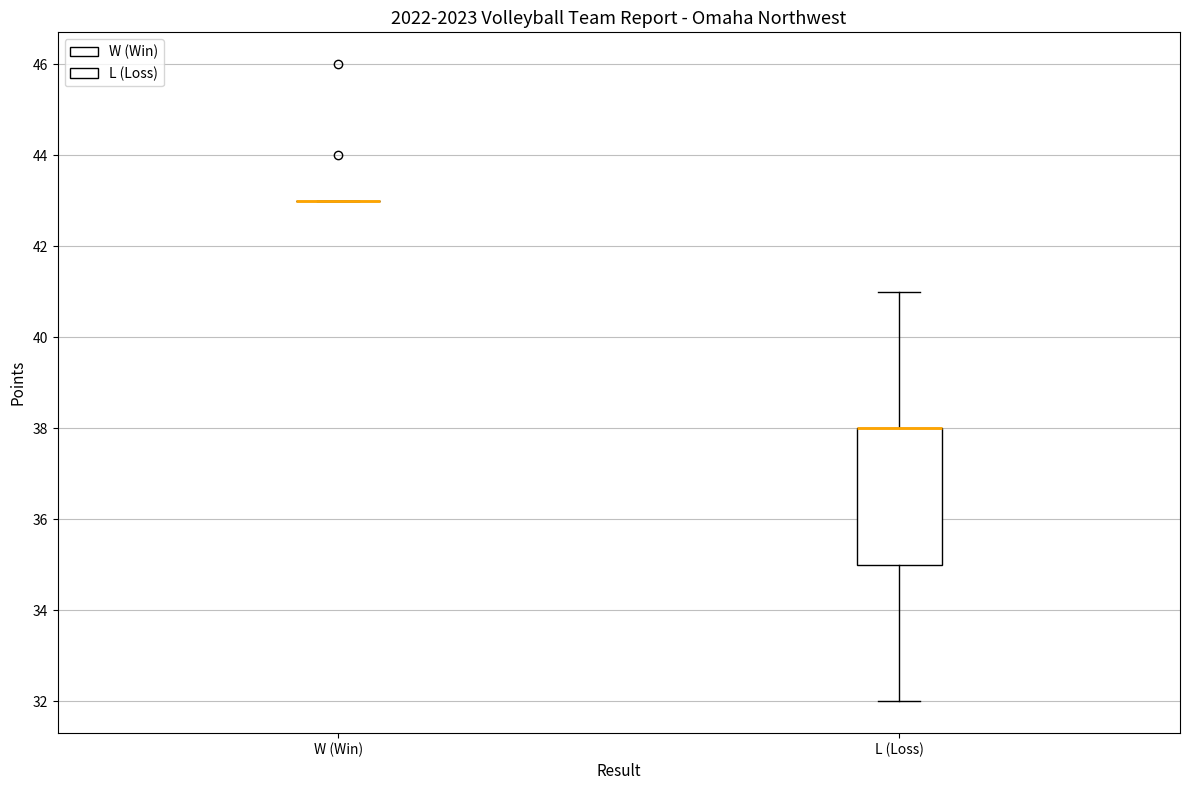

Reading left to right, read every box against the y-axis: the position of its median line, the range the box covers, and the ends of its whiskers. The values are not printed on the chart, so give them approximately, as read against the axis.

W (Win): box collapsed to a line at 43, whiskers 43 to 43
L (Loss): median 38 (drawn on the box's upper edge), box 35 to 38, whiskers 32 to 41